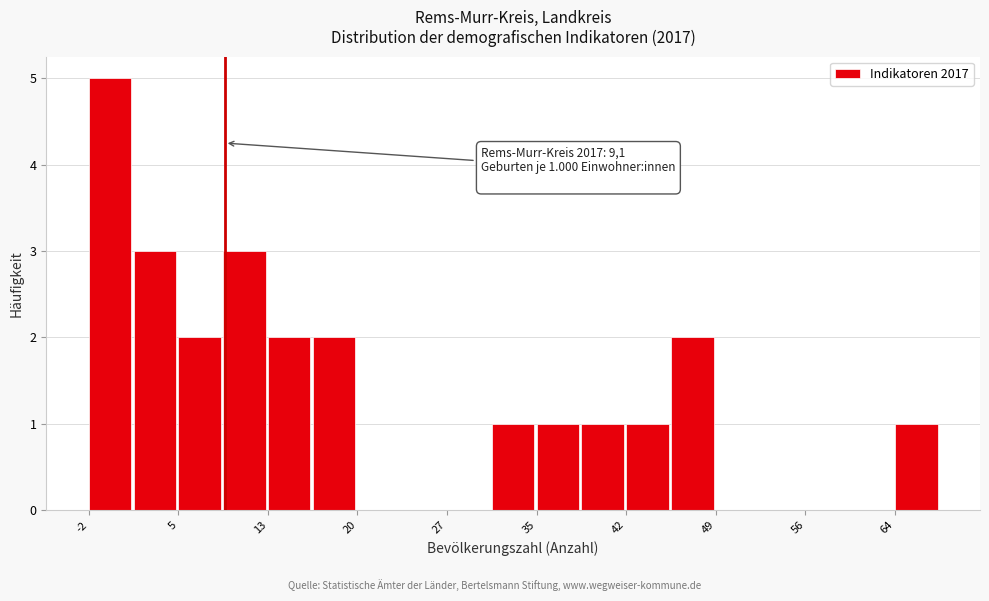

Around what value on the x-axis is the tallest bar? Give the approximate position of its centre, as read against the axis.

0